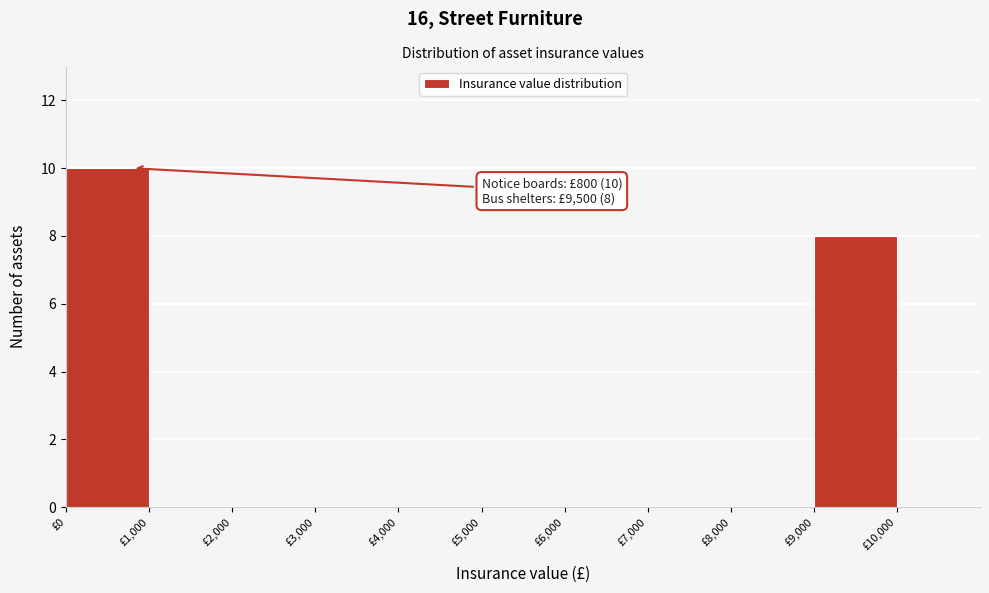

Which range on the x-axis has the tallest bar?

0 to 1000